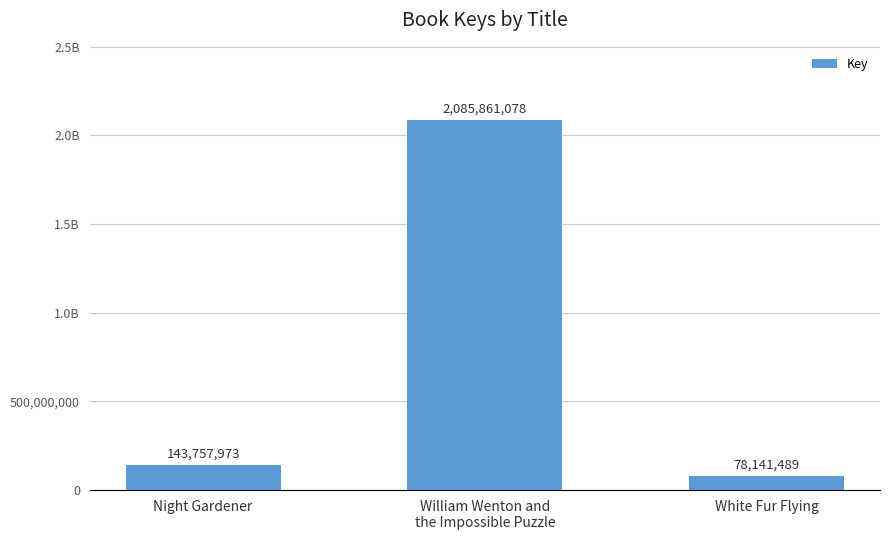

Does the chart contain any negative values?

No